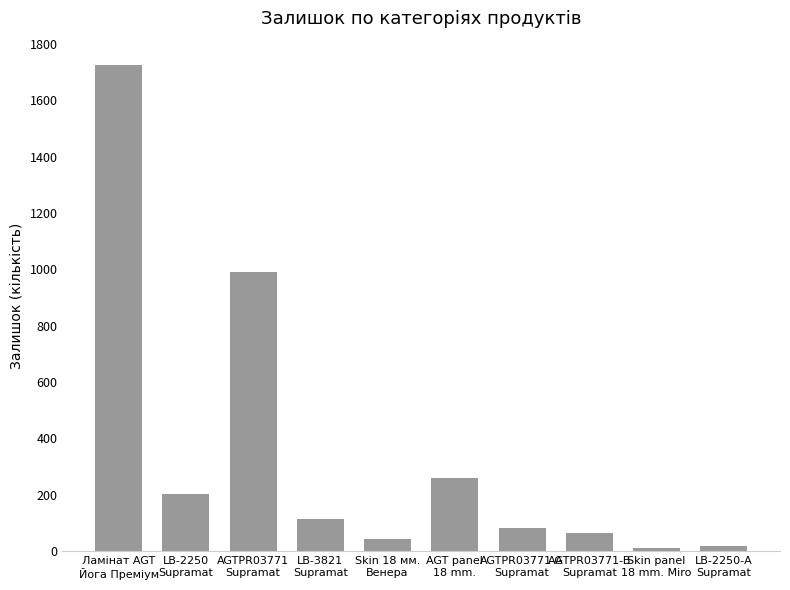

Where does the data first go above 113?

Ламінат AGT
Йога Преміум